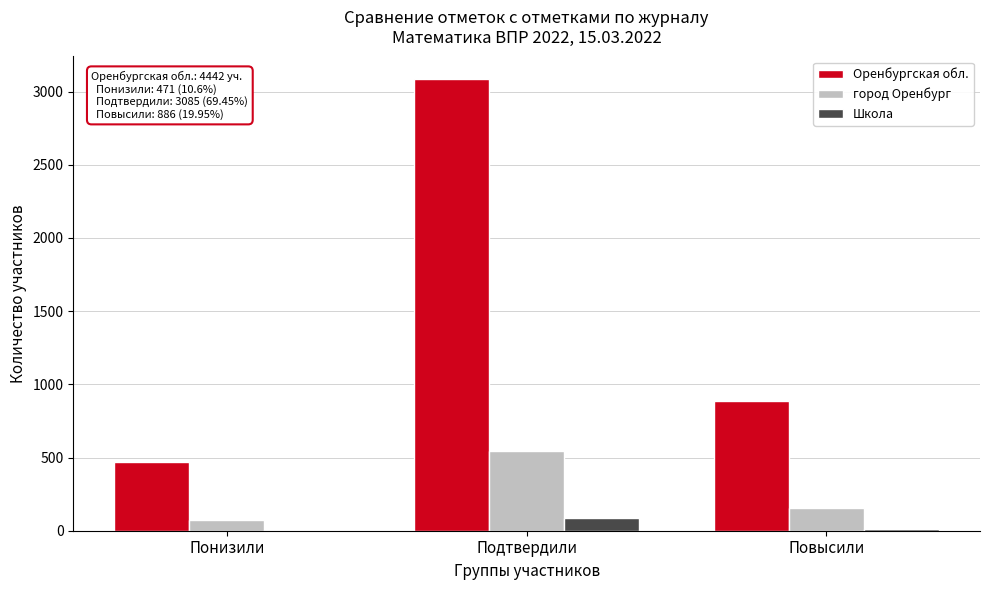

Which series changed the most between Понизили and Подтвердили?

Оренбургская обл.